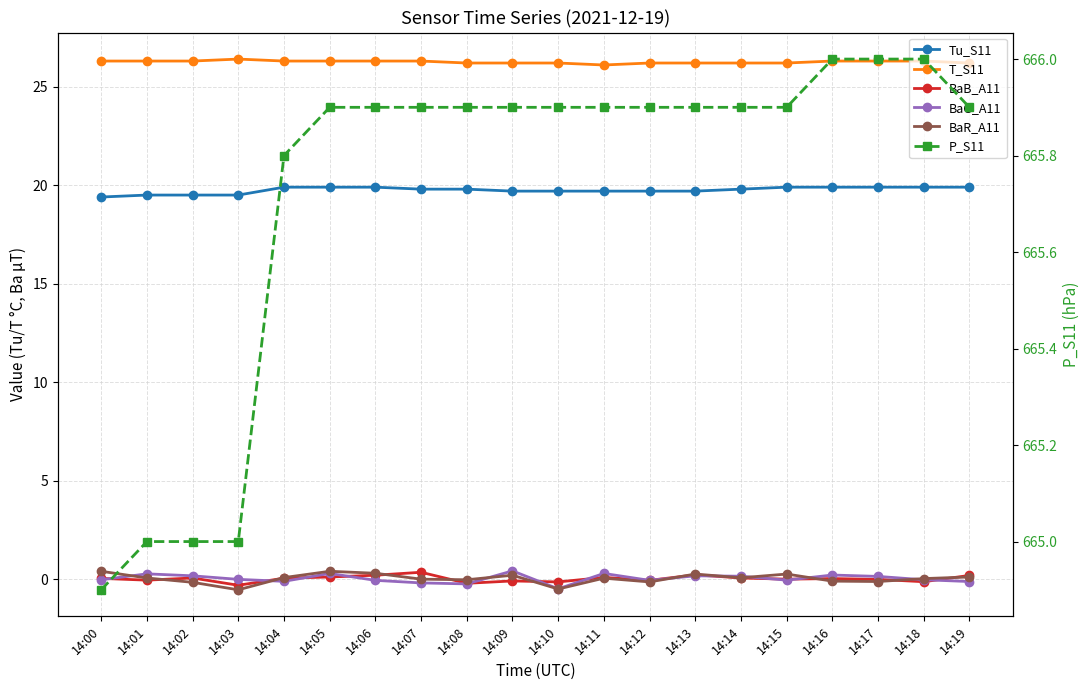

At which category is the sum across all series the highest?

14:05